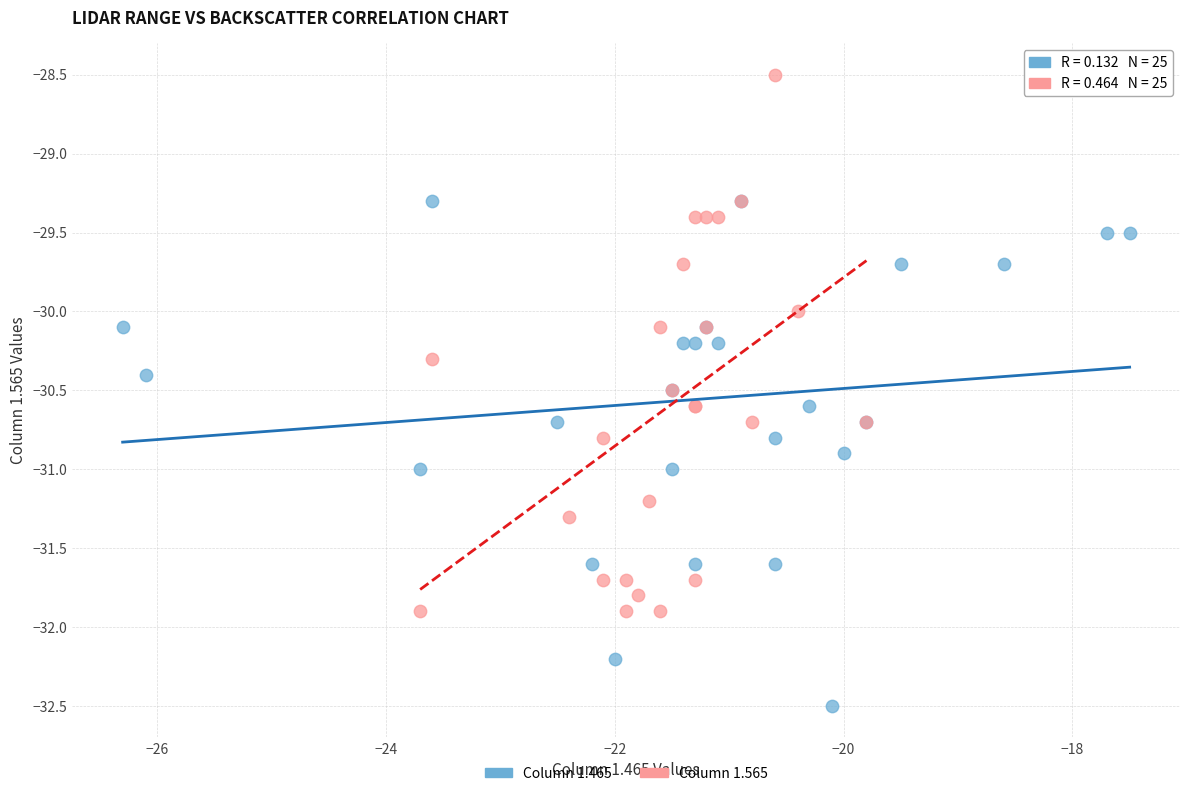

Which series reaches the maximum Y coordinate?

Column 1.565